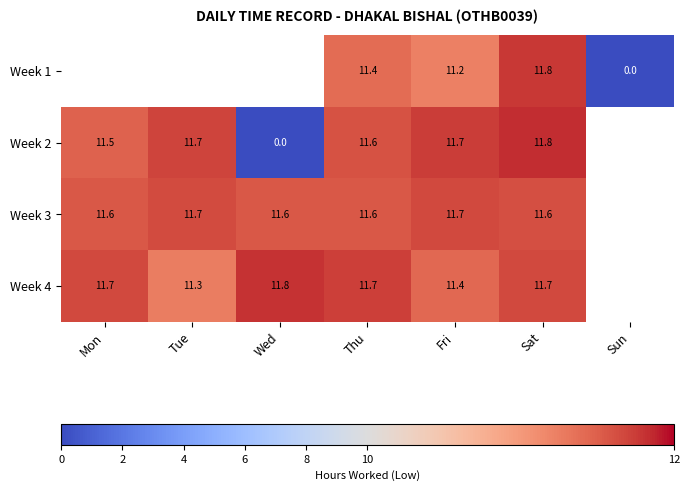

What is the difference between the highest and lowest values at Fri?

0.5